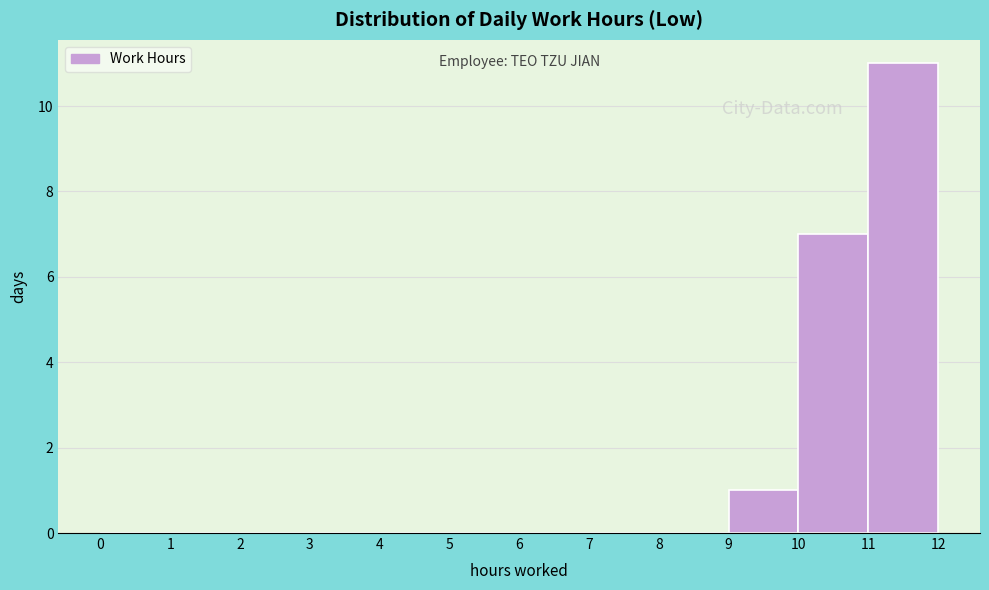

Which range on the x-axis has the tallest bar?

11 to 12